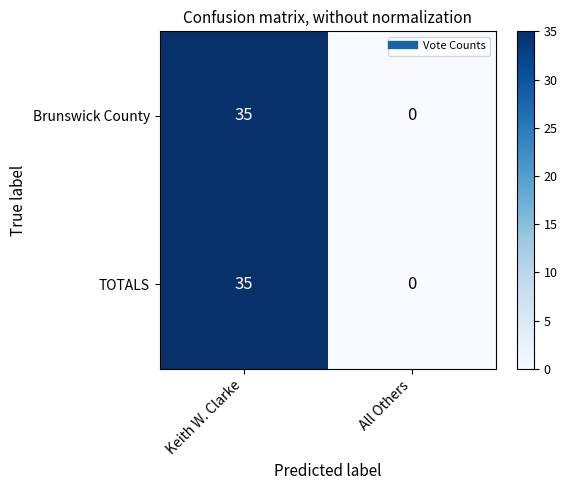

What is the sum of the TOTALS values at All Others and Keith W. Clarke?

35